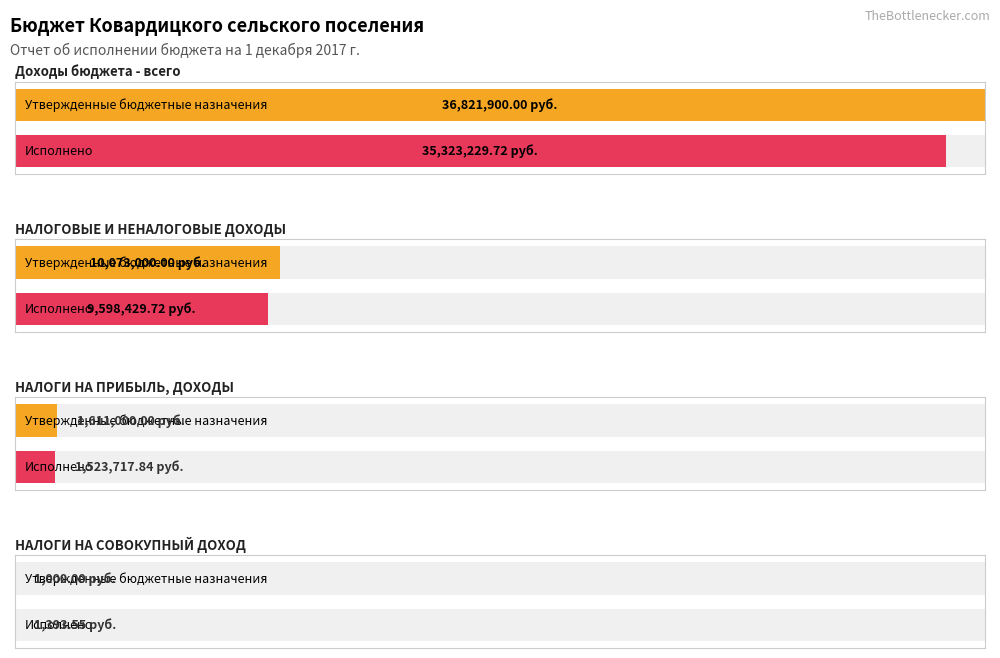

What is the value of the Утвержденные бюджетные назначения bar at the 3rd from the left?

1611000.0